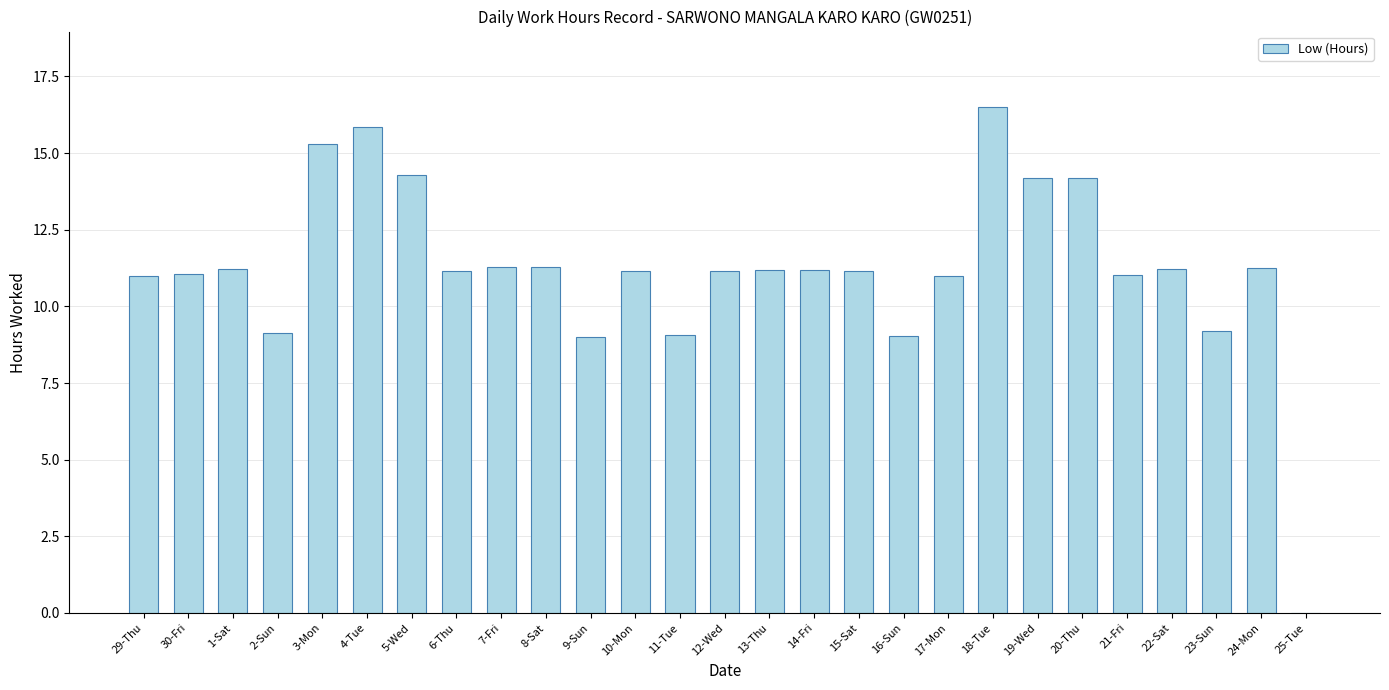

True or false: the data shows 3.6 at 22-Sat.

False